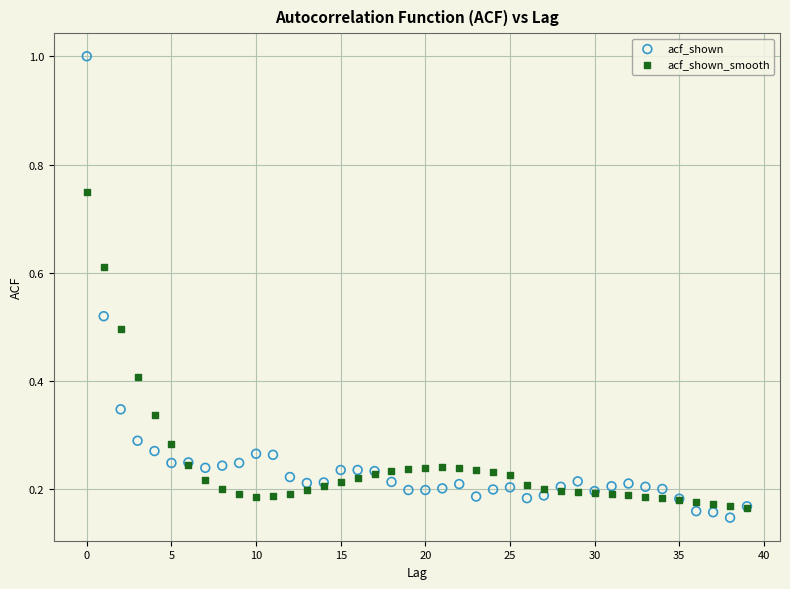

What are all the series names shown in the legend?

acf_shown, acf_shown_smooth